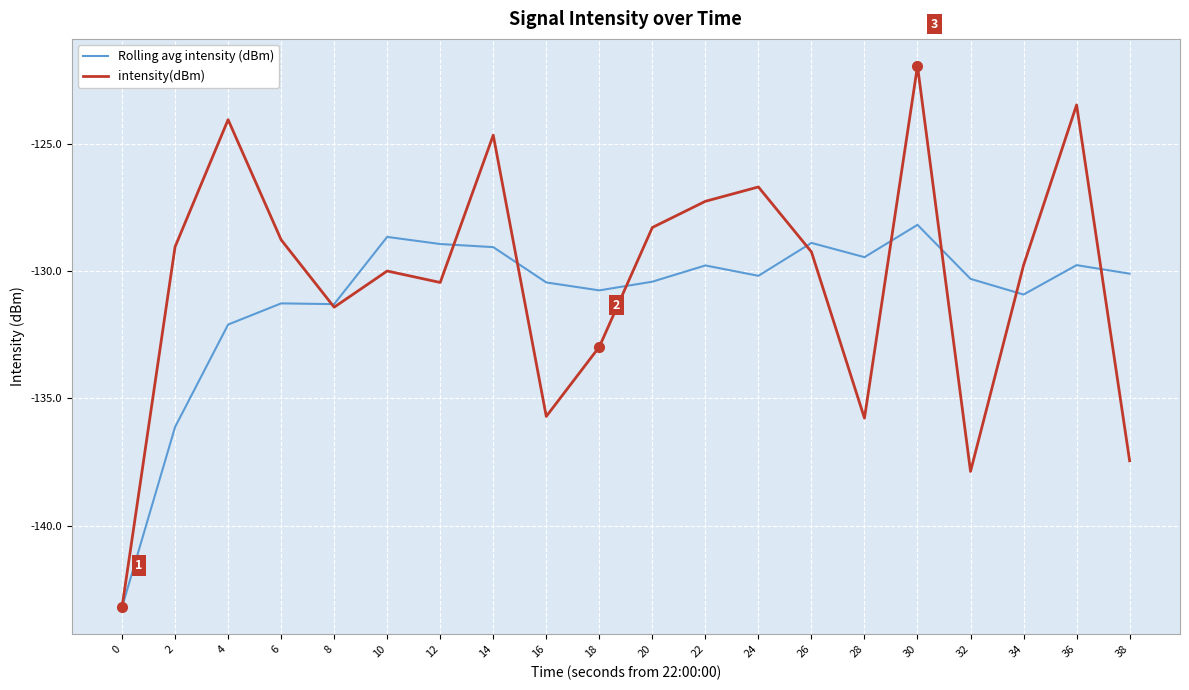

After their last crossing, which series has the higher values: intensity(dBm) or Rolling avg intensity (dBm)?

Rolling avg intensity (dBm)